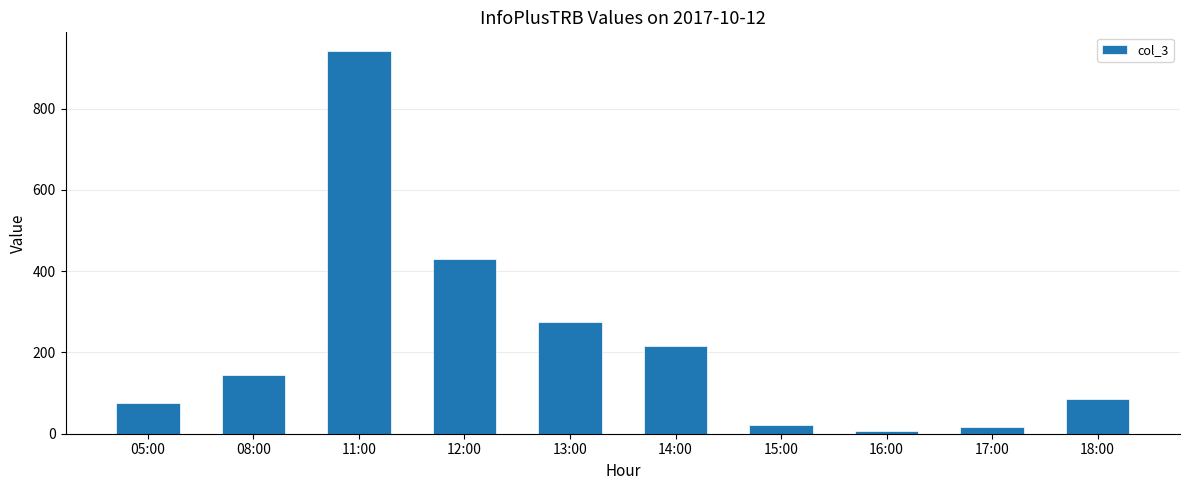

What is the change in value from 11:00 to 14:00?

-725